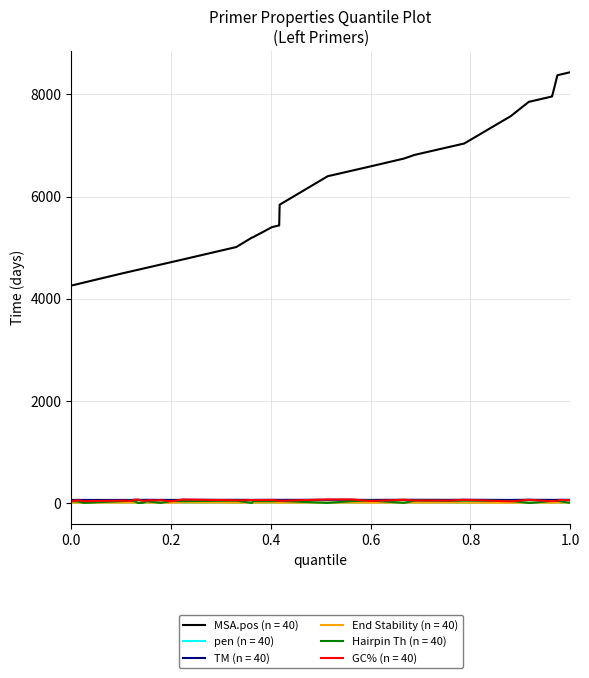

Which series has the largest total across all categories?

MSA.pos (n = 40)